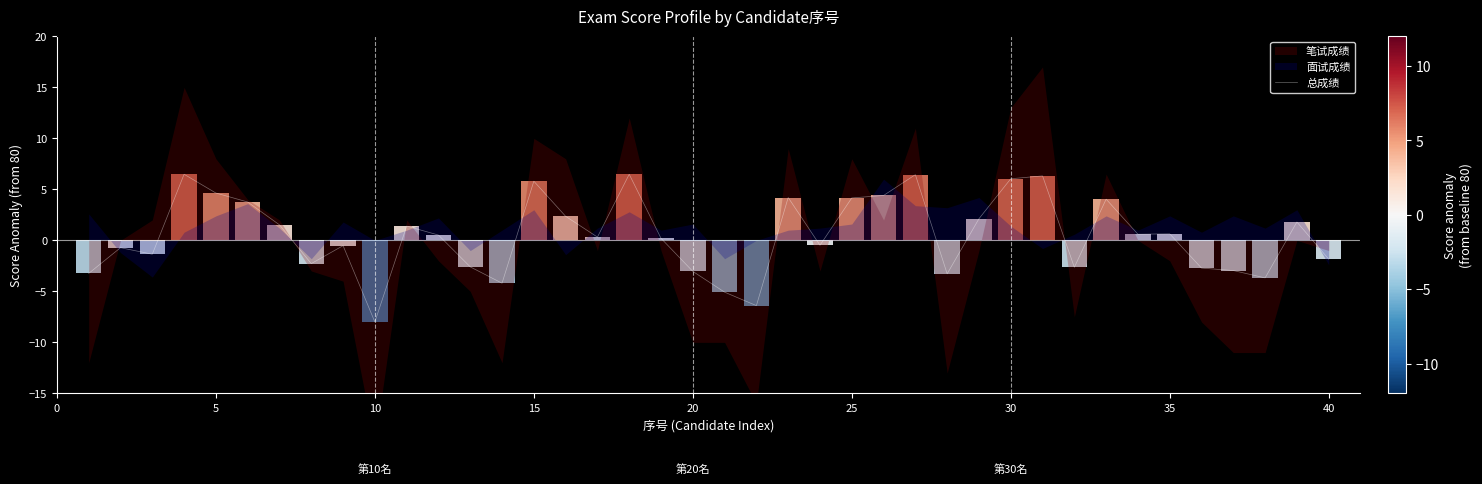

How many values exceed 0?

22